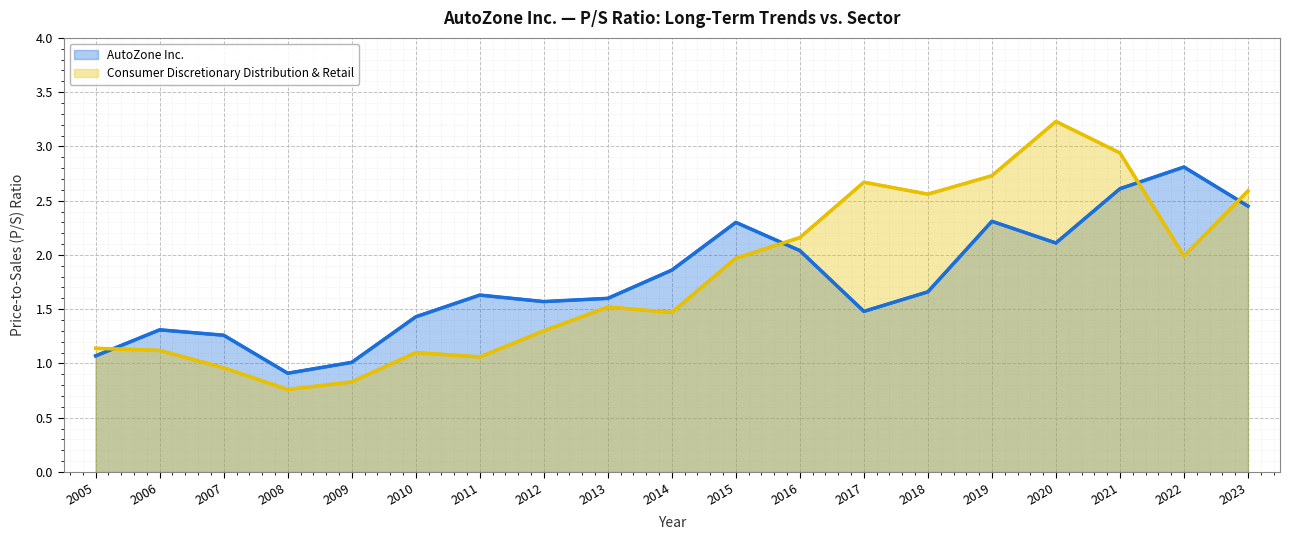

What is the lowest value of the Consumer Discretionary Distribution & Retail series?

0.8